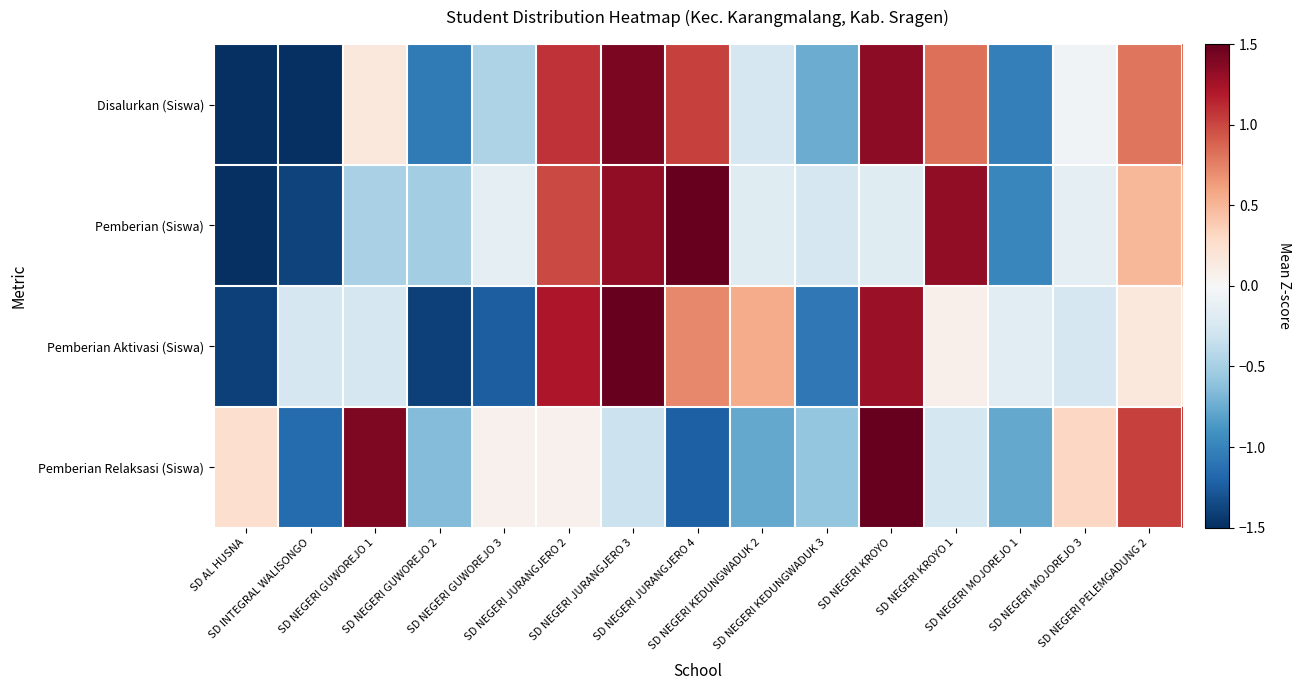

Between SD AL HUSNA and SD NEGERI PELEMGADUNG 2, which is larger?

SD NEGERI PELEMGADUNG 2